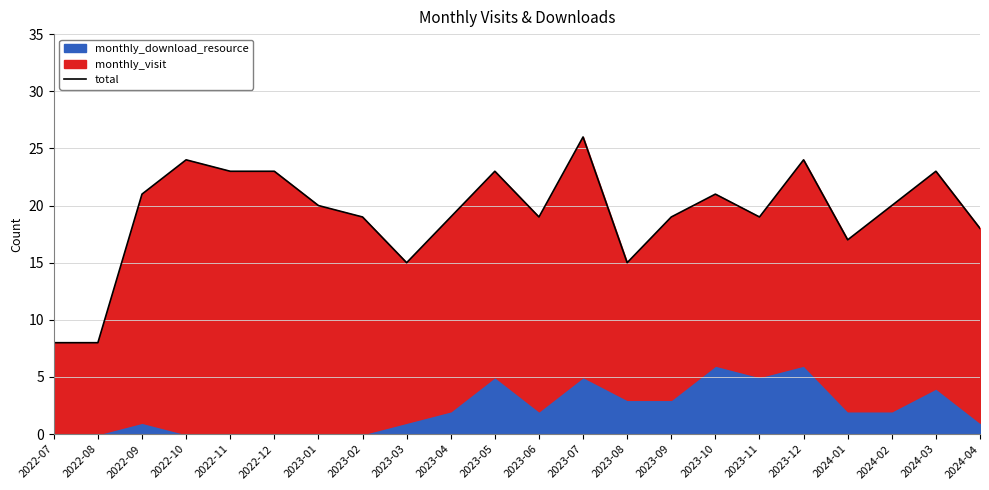

What is the difference between the second highest and minimum values?

16